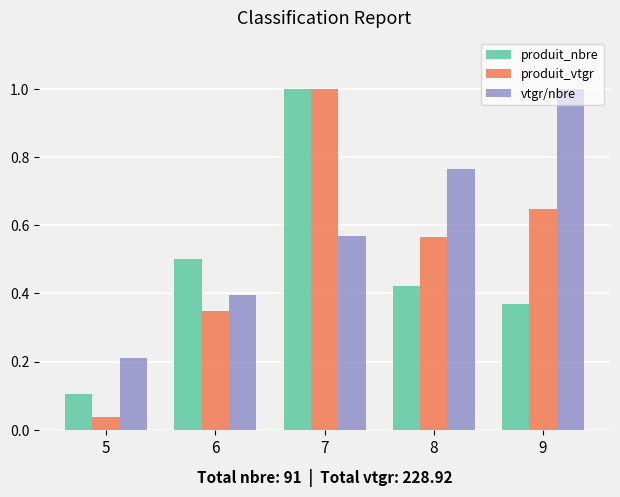

Which category has the lowest value in the vtgr/nbre series?

5